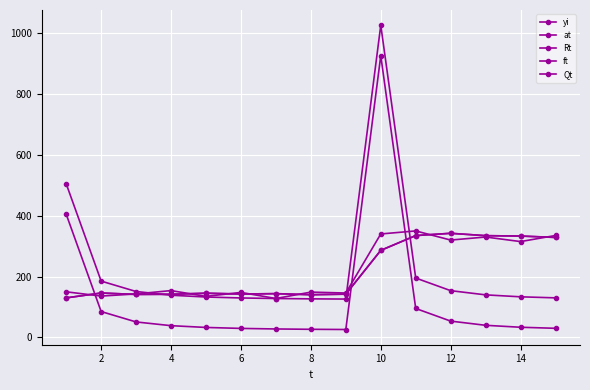

What is the difference between the maximum and minimum values in the Rt series?

899.6